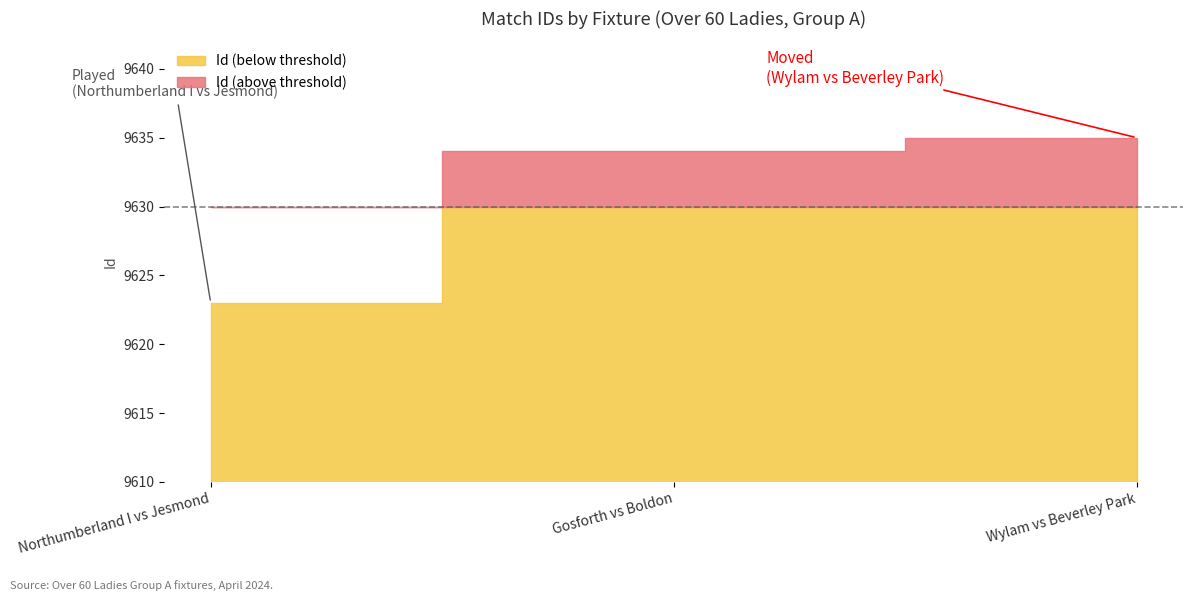

Does the chart display data point markers on the line(s)?

No